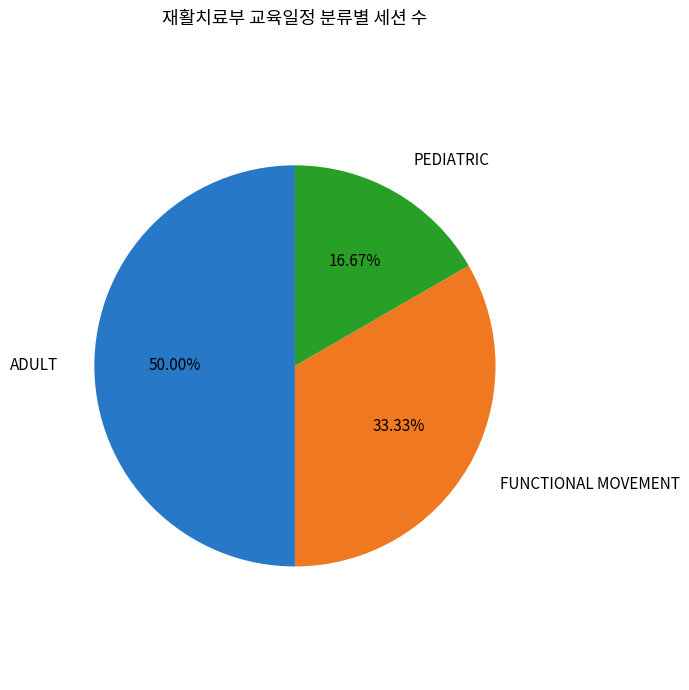

Which has a higher value, PEDIATRIC or FUNCTIONAL MOVEMENT?

FUNCTIONAL MOVEMENT